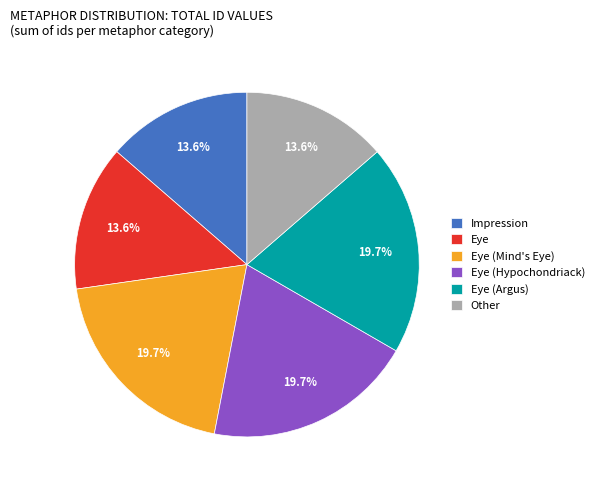

Is it true that Eye (Argus) is 20% of the pie?

True